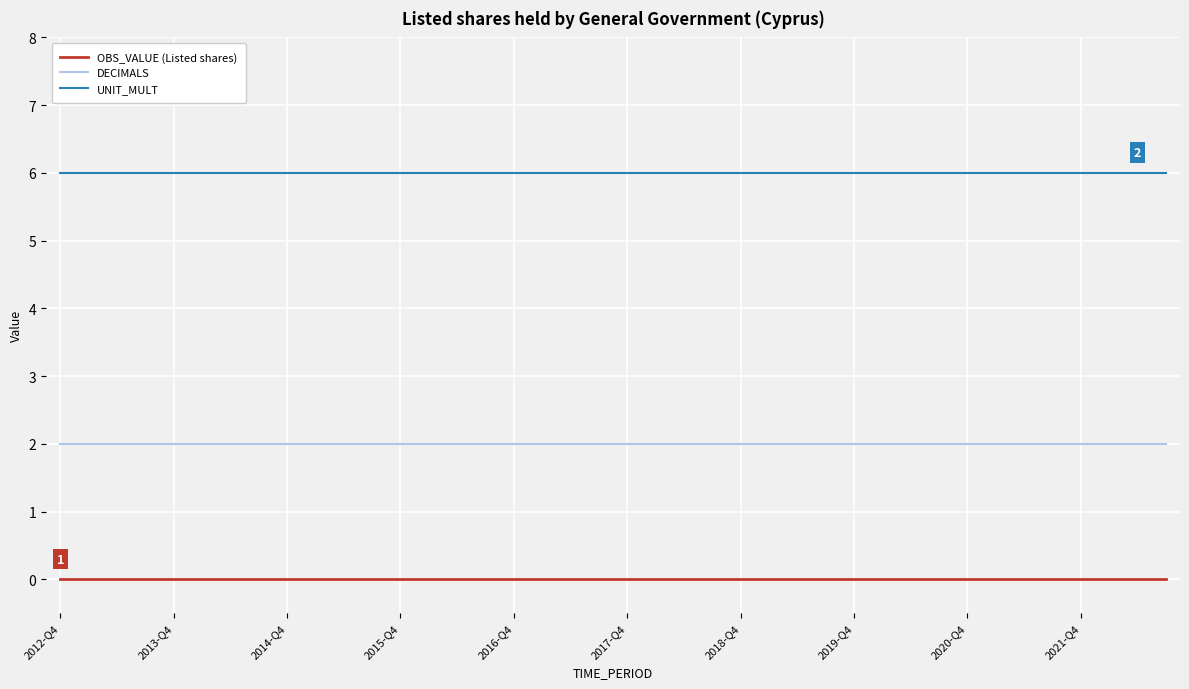

List the series in order of their overall mean, highest first.

UNIT_MULT, DECIMALS, OBS_VALUE (Listed shares)